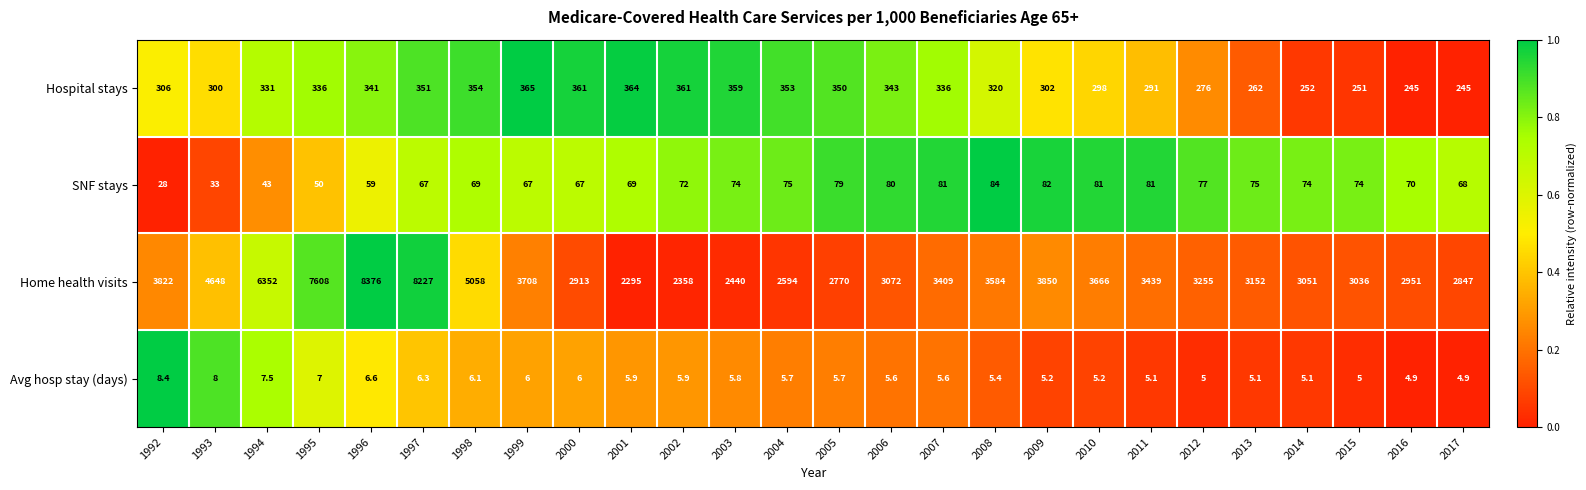

What is the difference between the second highest and minimum values in the SNF stays series?

54.0